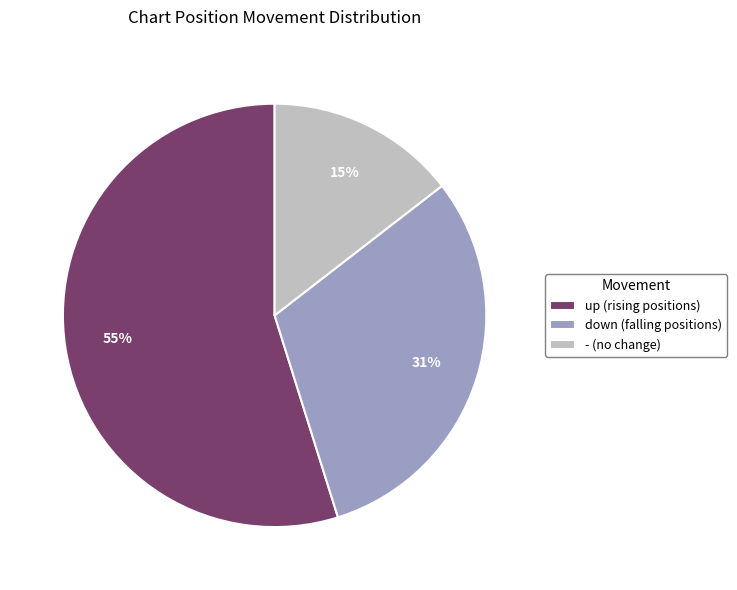

Is it true that - is 15% of the pie?

True